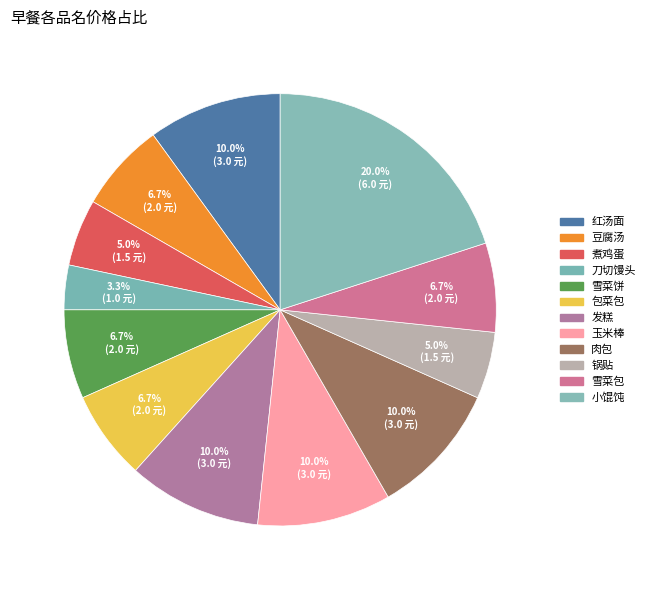

What percentage is NOT represented by 雪菜包?

93.3%